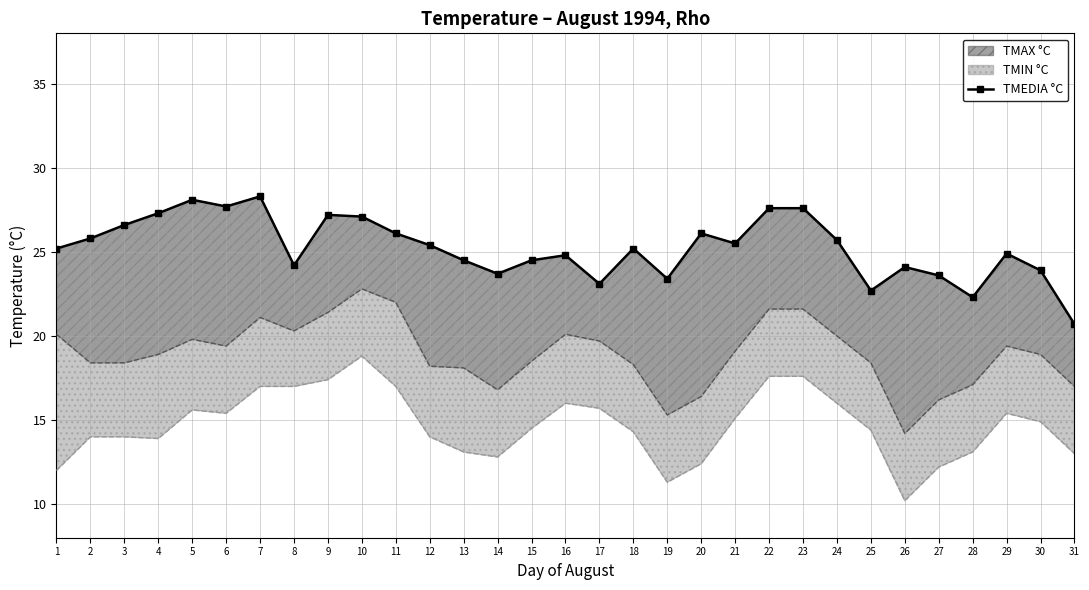

Reading left to right, extract all data points from this chart.

1=25.2	2=25.8	3=26.6	4=27.3	5=28.1	6=27.7	7=28.3	8=24.2	9=27.2	10=27.1	11=26.1	12=25.4	13=24.5	14=23.7	15=24.5	16=24.8	17=23.1	18=25.2	19=23.4	20=26.1	21=25.5	22=27.6	23=27.6	24=25.7	25=22.7	26=24.1	27=23.6	28=22.3	29=24.9	30=23.9	31=20.7